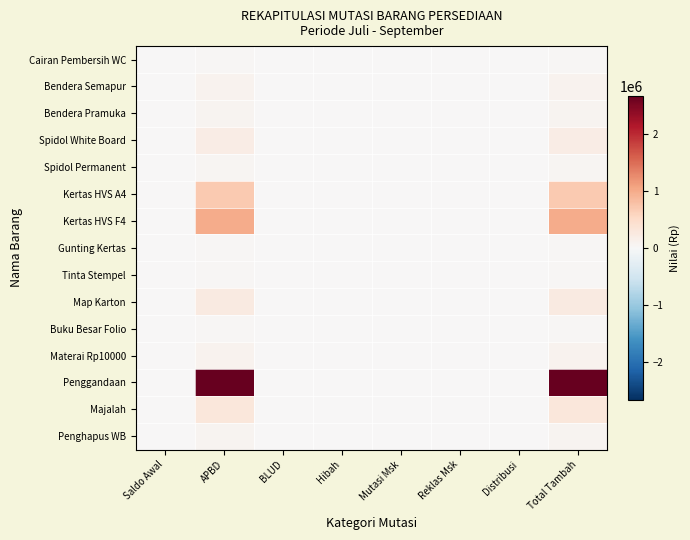

Which series changed the most between APBD and Mutasi Msk?

Penggandaan